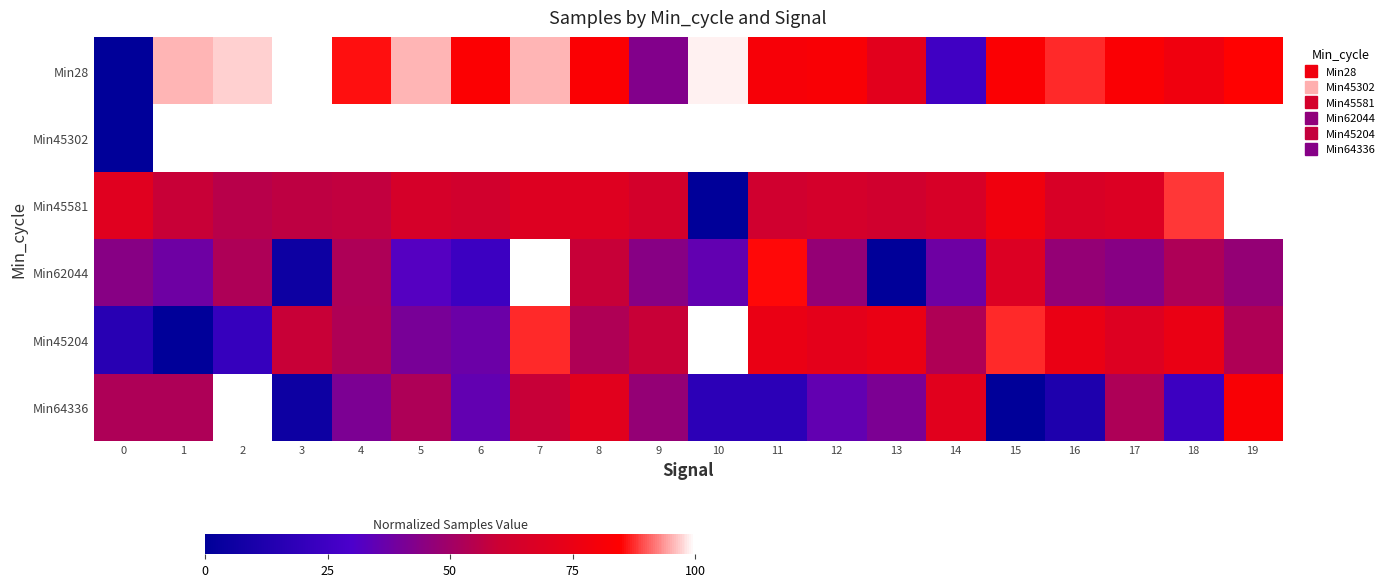

At which category is the sum across all series the highest?

7